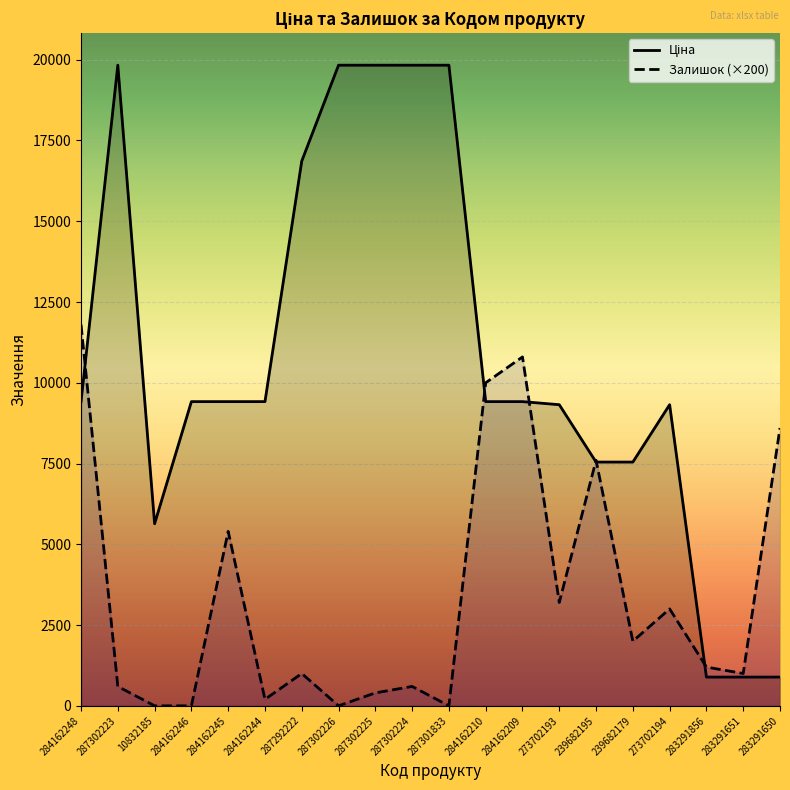

The value of Залишок (×200) at 287302223 is 600.0. True or false?

True